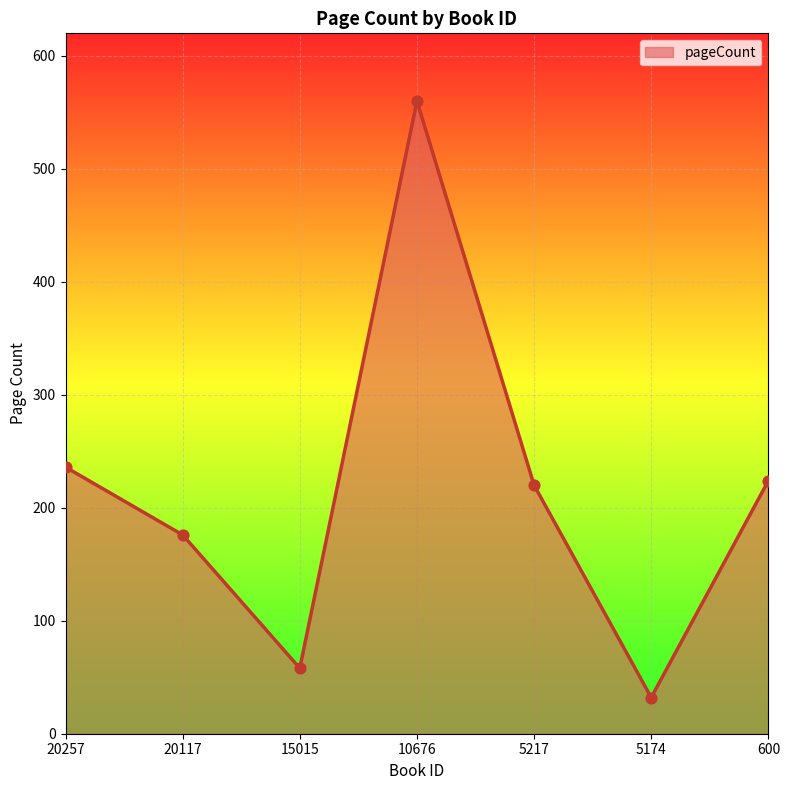

Which has a higher value, 10676 or 600?

10676